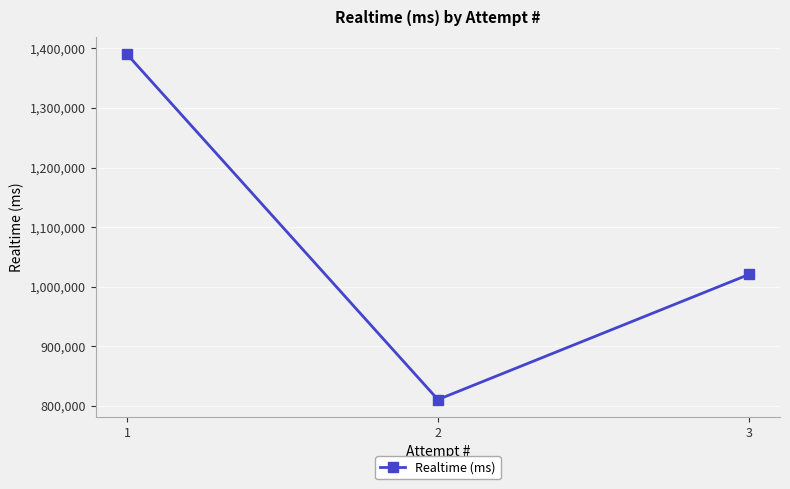

Does the chart have visible grid lines?

Yes